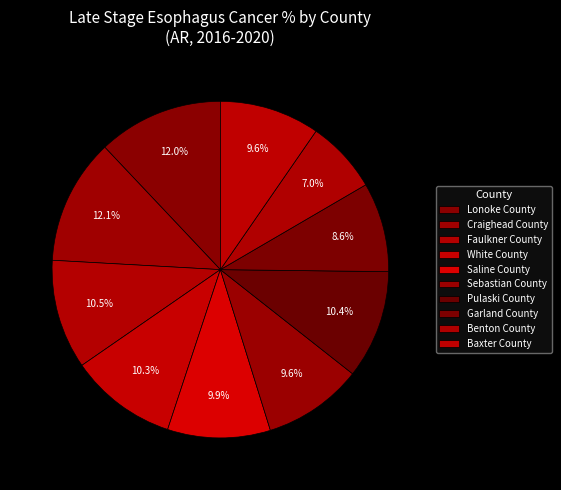

Rank the categories by value from lowest to highest.

Benton County, Garland County, Sebastian County, Baxter County, Saline County, White County, Pulaski County, Faulkner County, Lonoke County, Craighead County